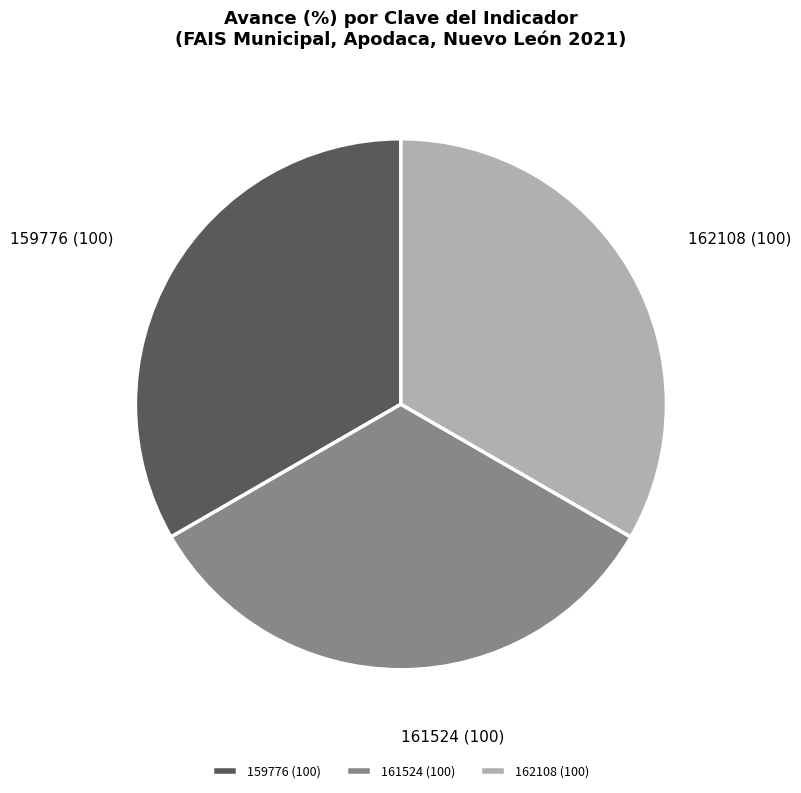

Is it true that 161524 is 33% of the pie?

True